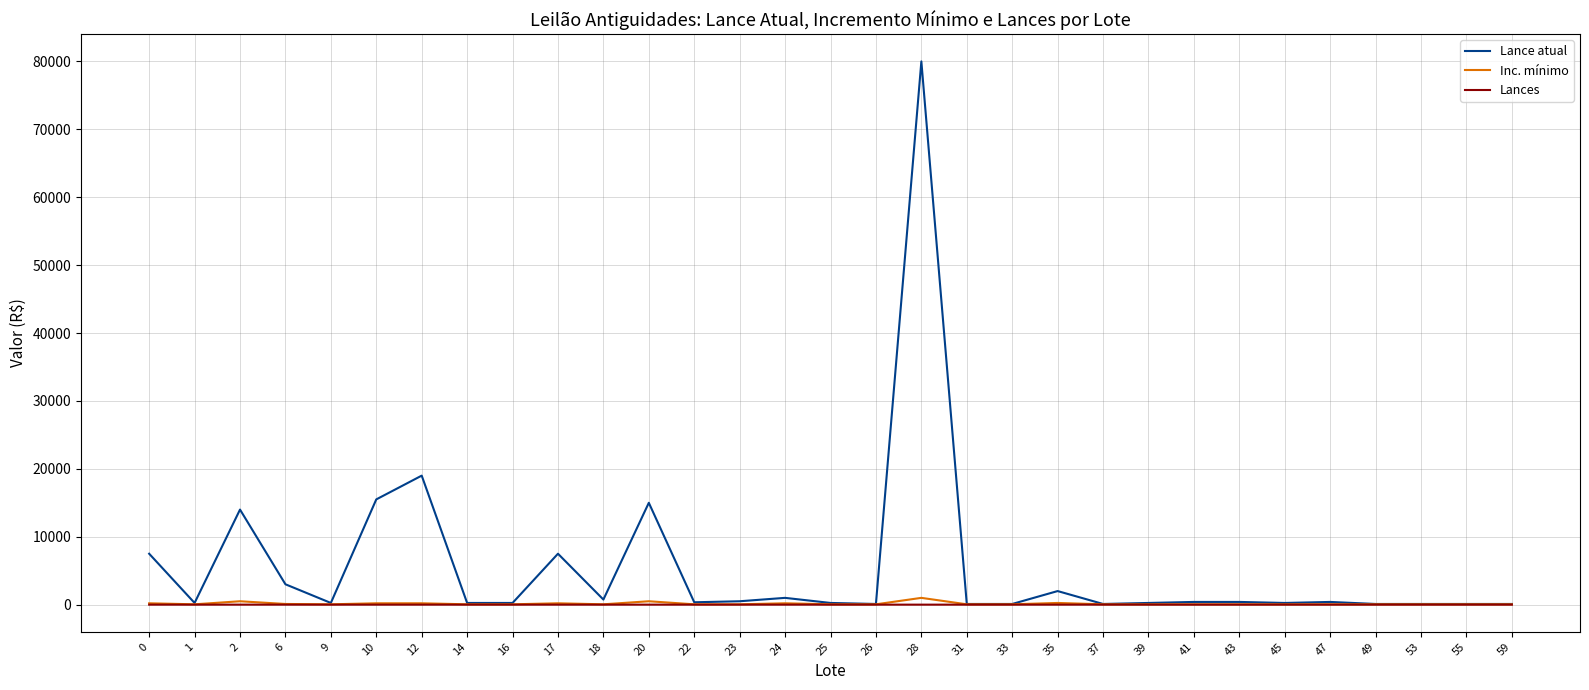

Between 28 and 53, which series saw the biggest shift?

Lance atual